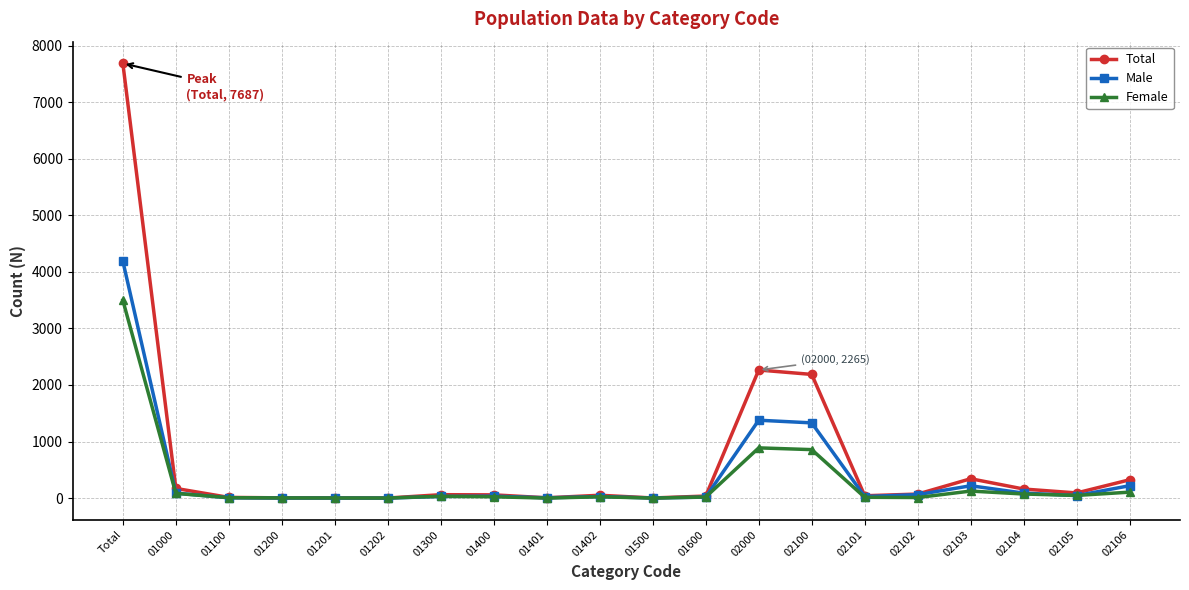

What is the value of the Female point at the 6th from the left?

1